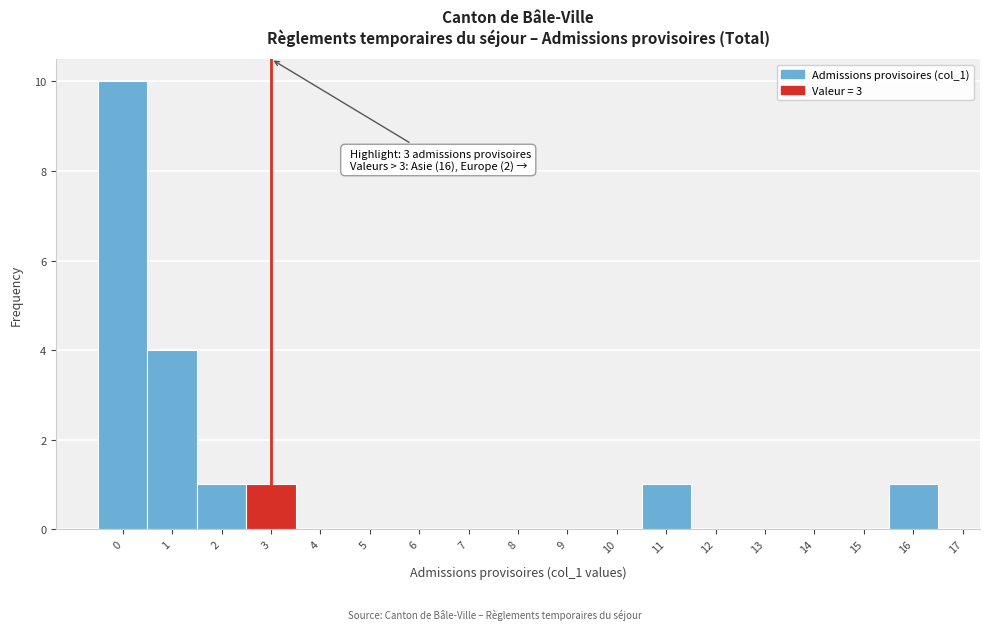

Which range on the x-axis has the tallest bar?

-0.5 to 0.5